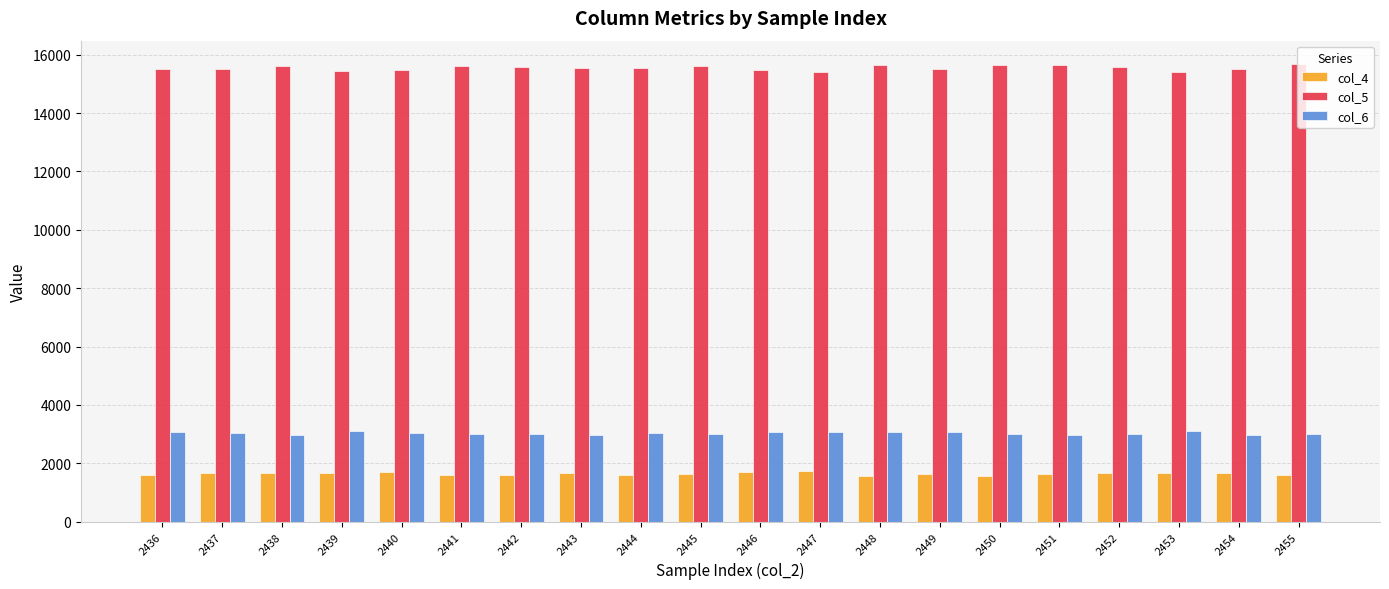

At which label does col_6 first exceed 3023?

2436